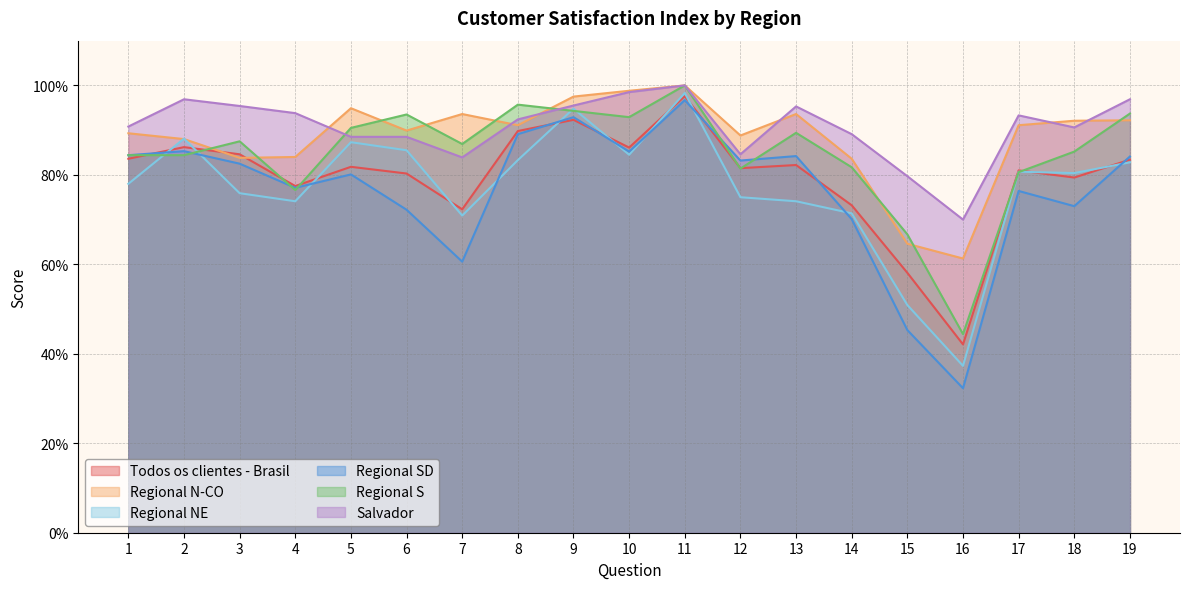

What are all the series names shown in the legend?

Todos os clientes - Brasil, Regional N-CO, Regional NE, Regional SD, Regional S, Salvador